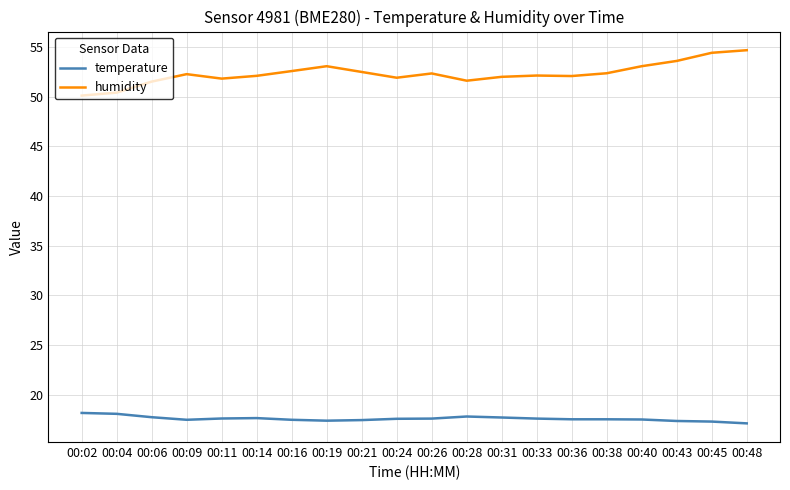

What is the difference between the highest and lowest values at 00:19?

35.7